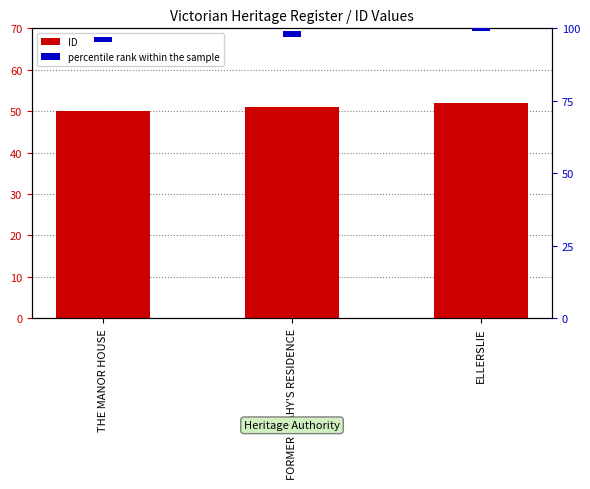

What are all the series names shown in the legend?

ID, percentile rank within the sample